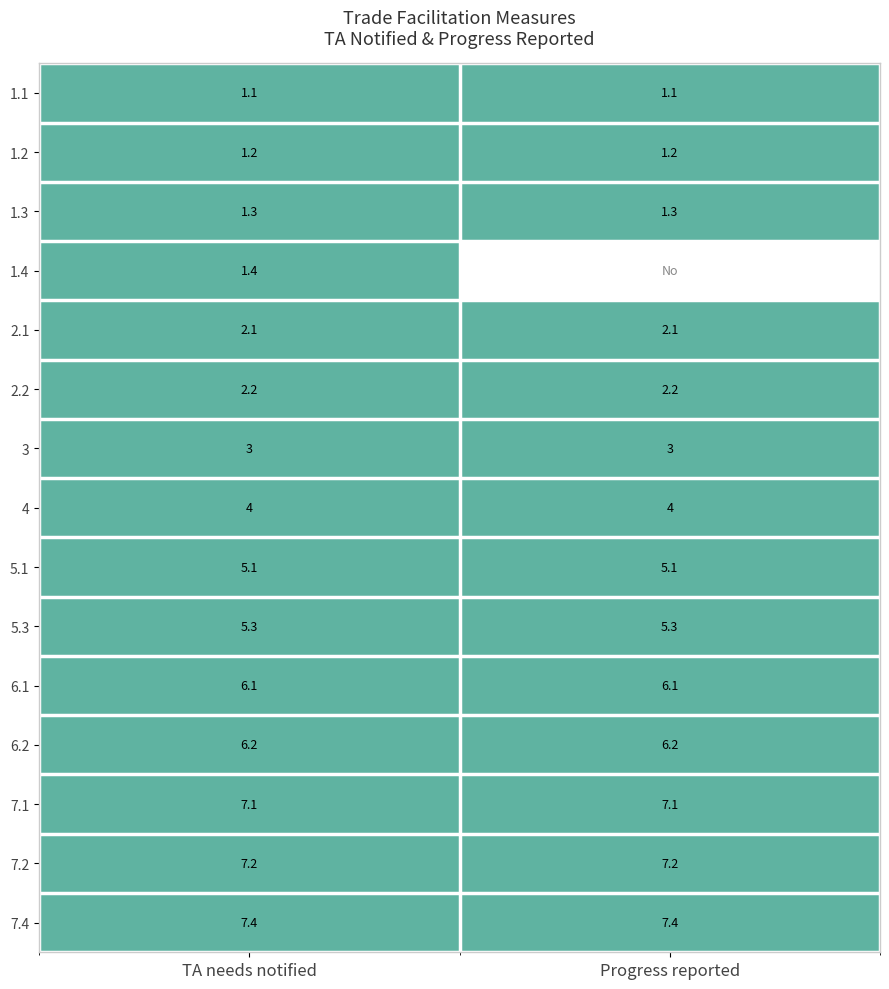

What is the lowest value of the 5.1 series?

5.1